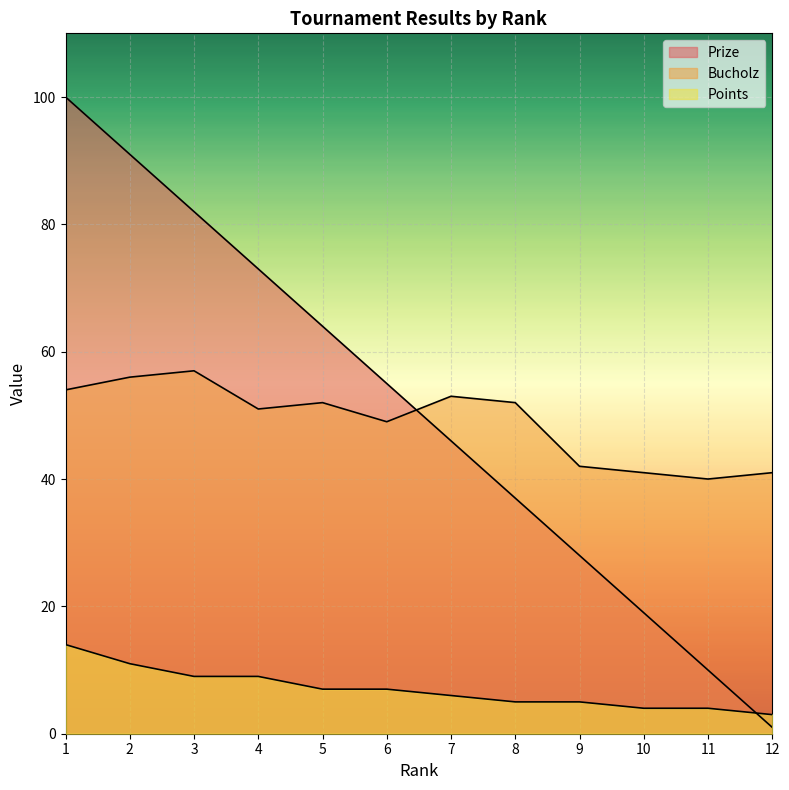

At which category is the sum across all series the highest?

1